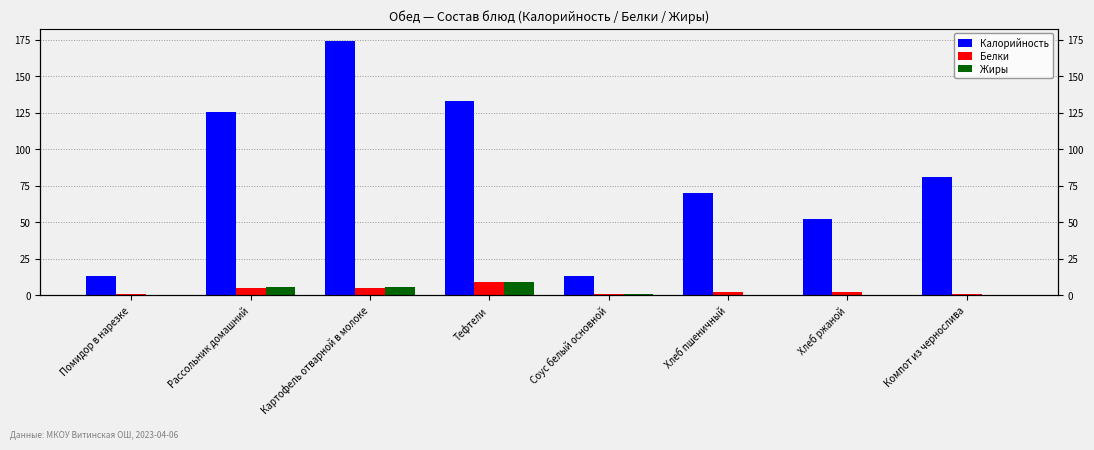

Is it true that Калорийность equals 70.0 at Хлеб пшеничный?

True